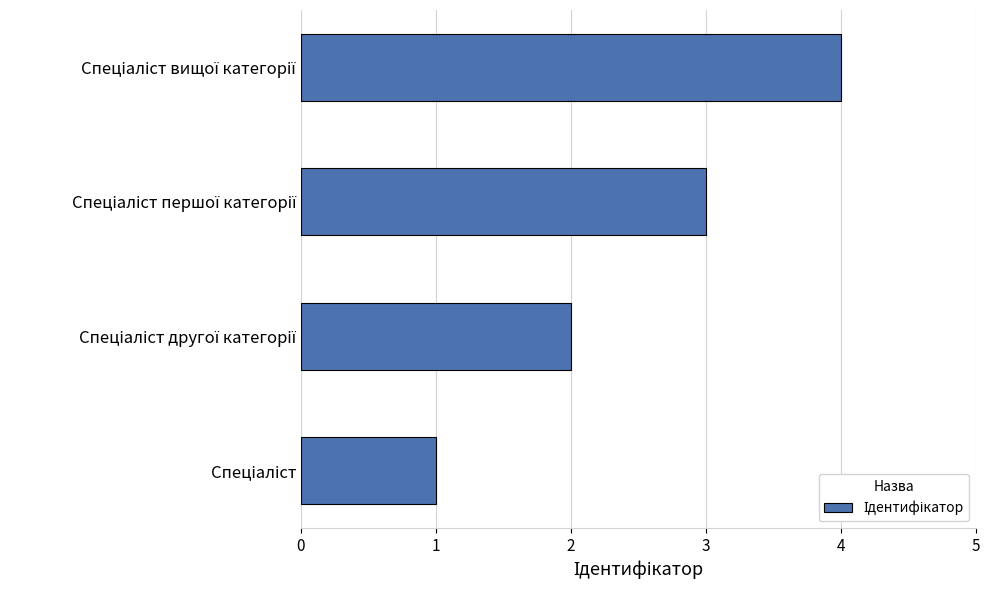

What is the sum of all values?

10